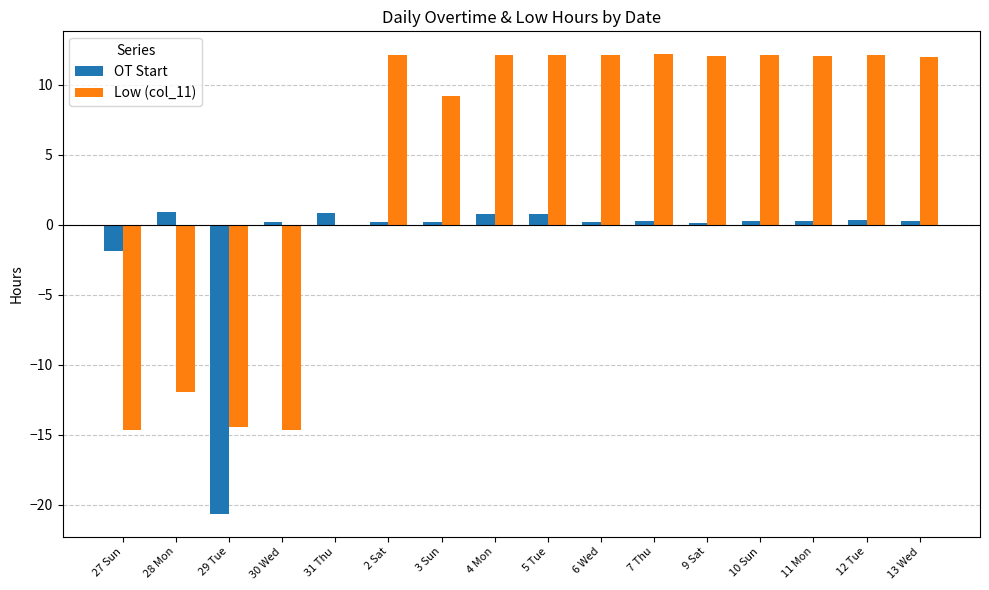

Is the value of OT Start at 3 Sun greater than the value of Low (col_11) at 27 Sun?

Yes